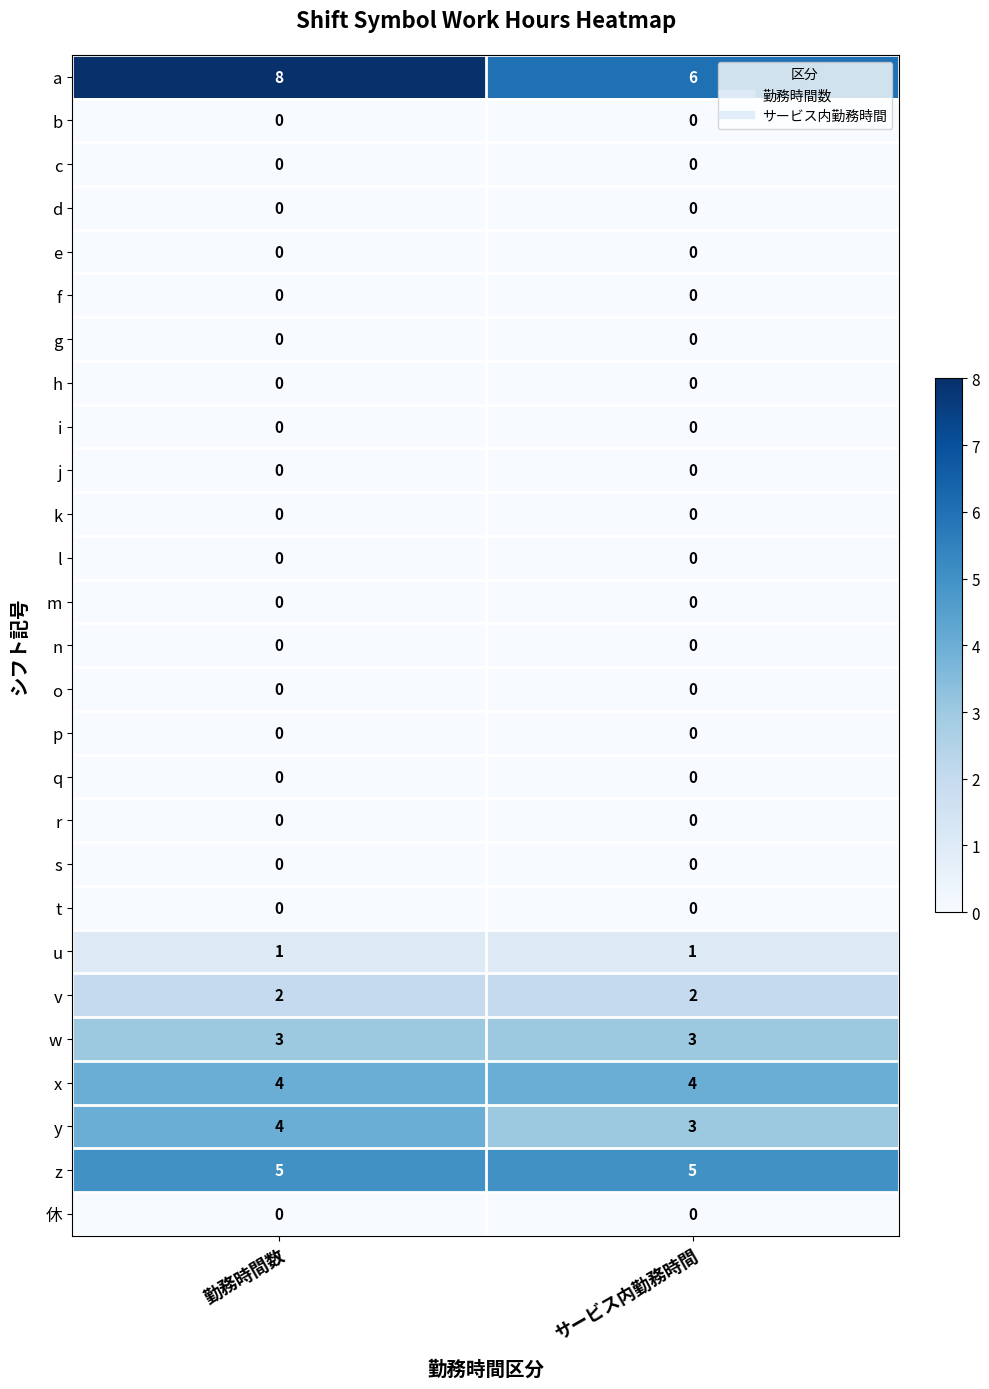

Which category has the highest value across all series?

勤務時間数